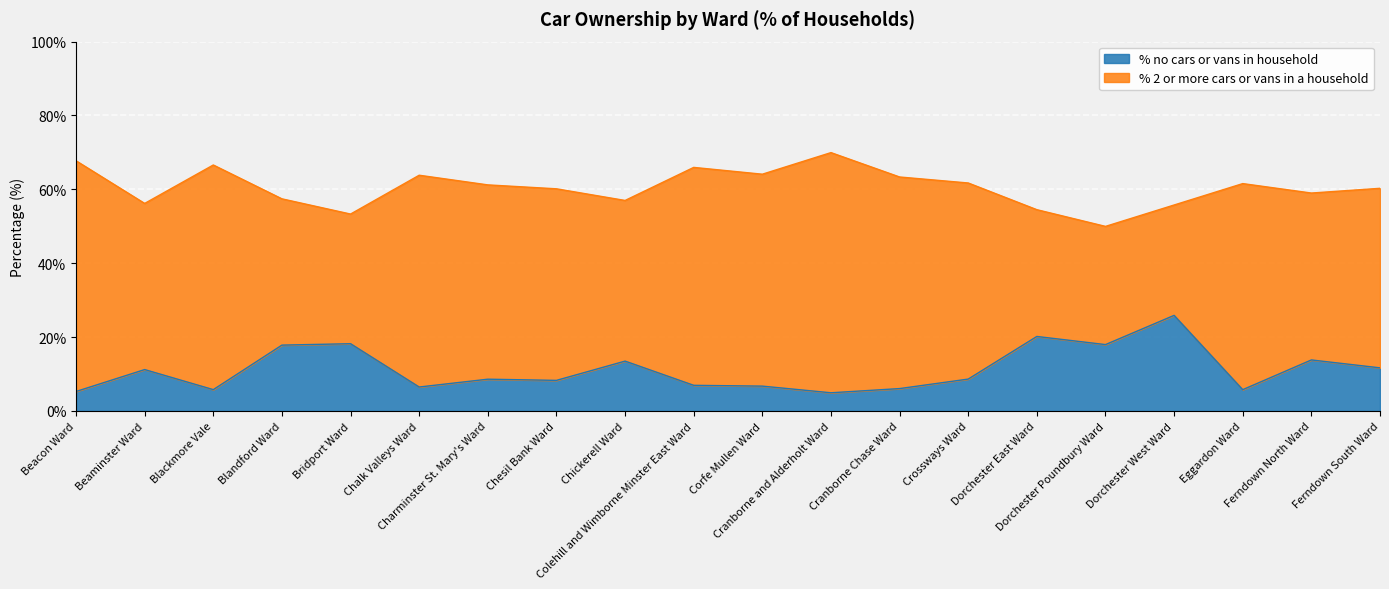

What is the minimum value for % no cars or vans in household?

4.9